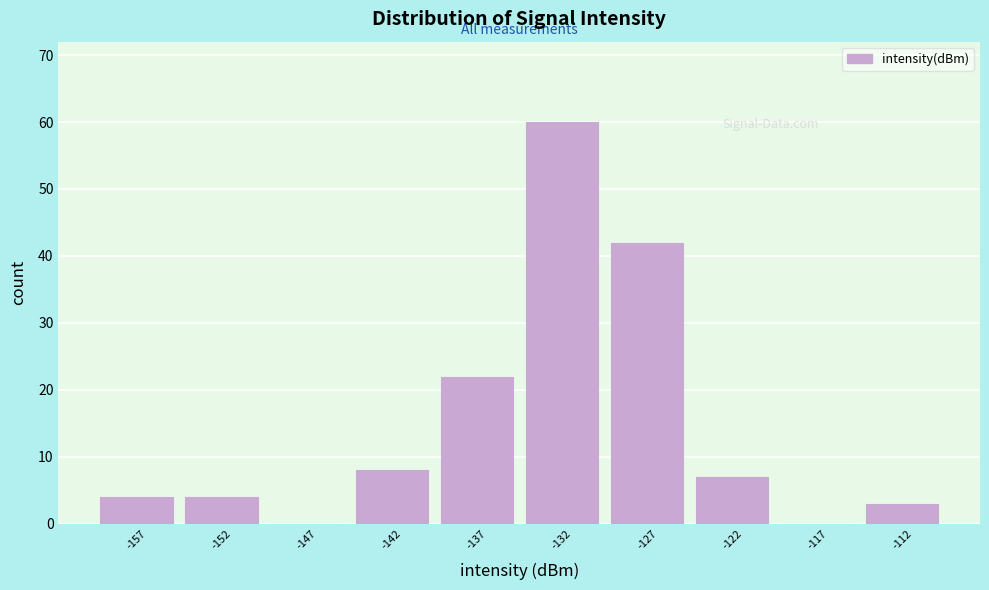

Reading left to right, transcribe this chart: for each bar, give the range it covers on the x-axis and its height. The values are not printed on the chart, so give them approximately, as read against the axis.

-160 to -155: 4
-155 to -150: 4
-150 to -145: 0
-145 to -140: 8
-140 to -135: 22
-135 to -130: 60
-130 to -125: 42
-125 to -120: 7
-120 to -115: 0
-115 to -110: 3